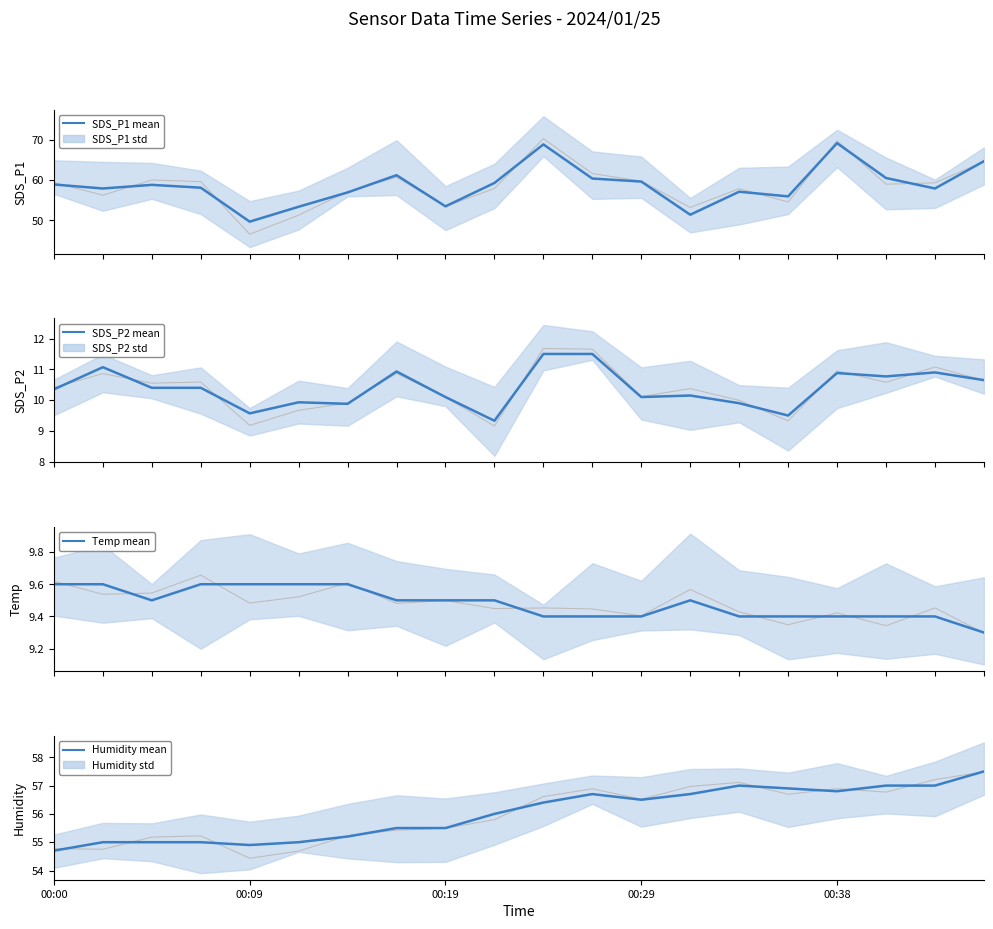

Which series has the largest total across all categories?

SDS_P1 mean